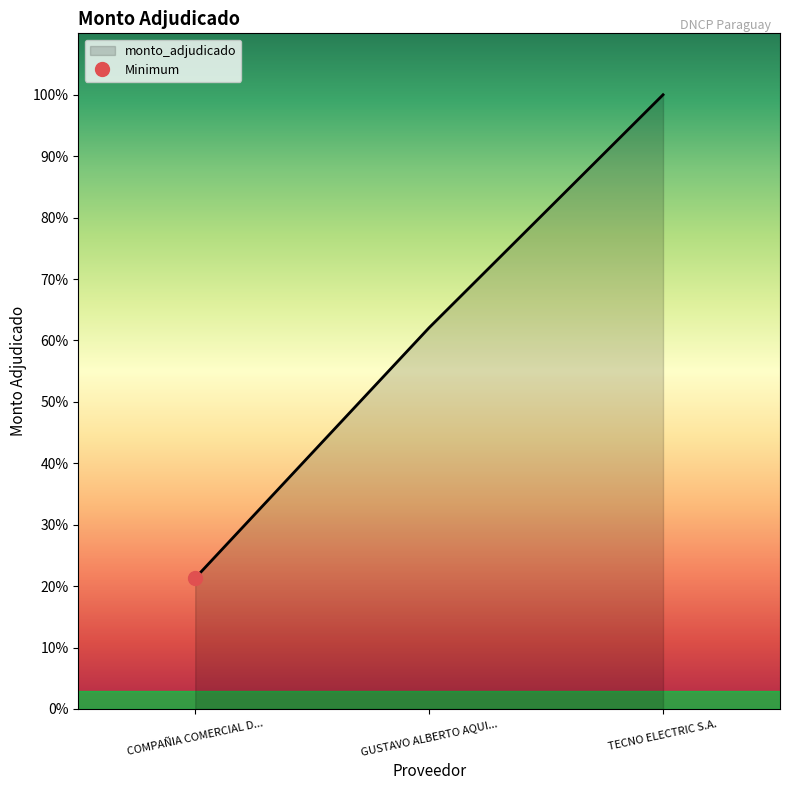

Reading right to left, transcribe all the data shown in this chart.

93754000	58200000	19980000